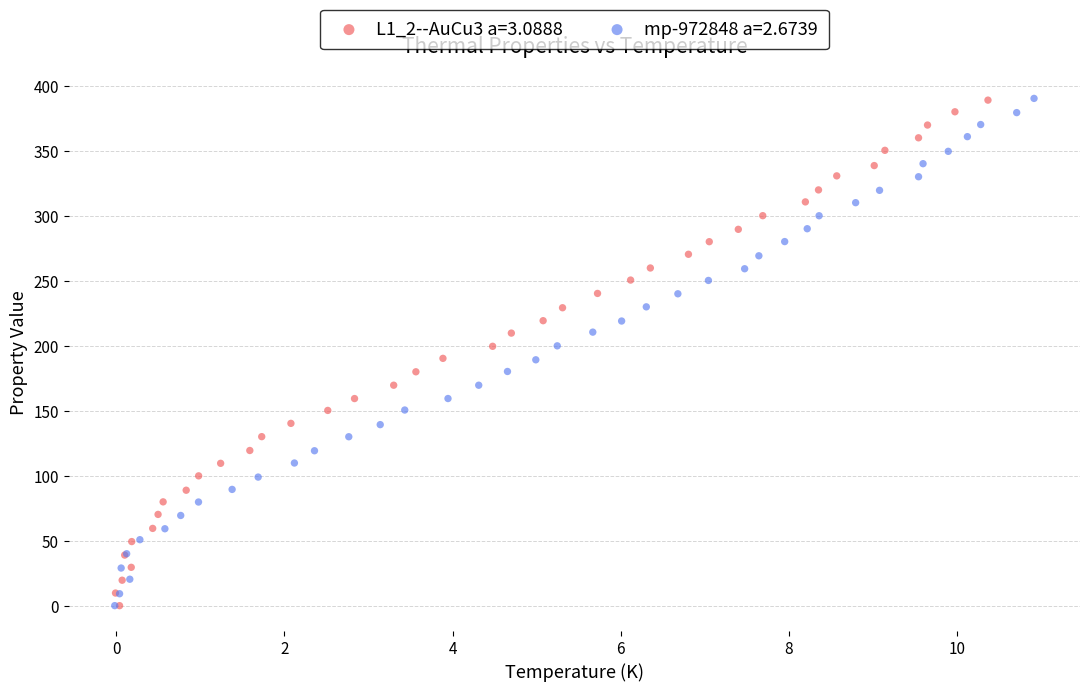

What are all the series names shown in the legend?

L1_2--AuCu3 a=3.0888, mp-972848 a=2.6739